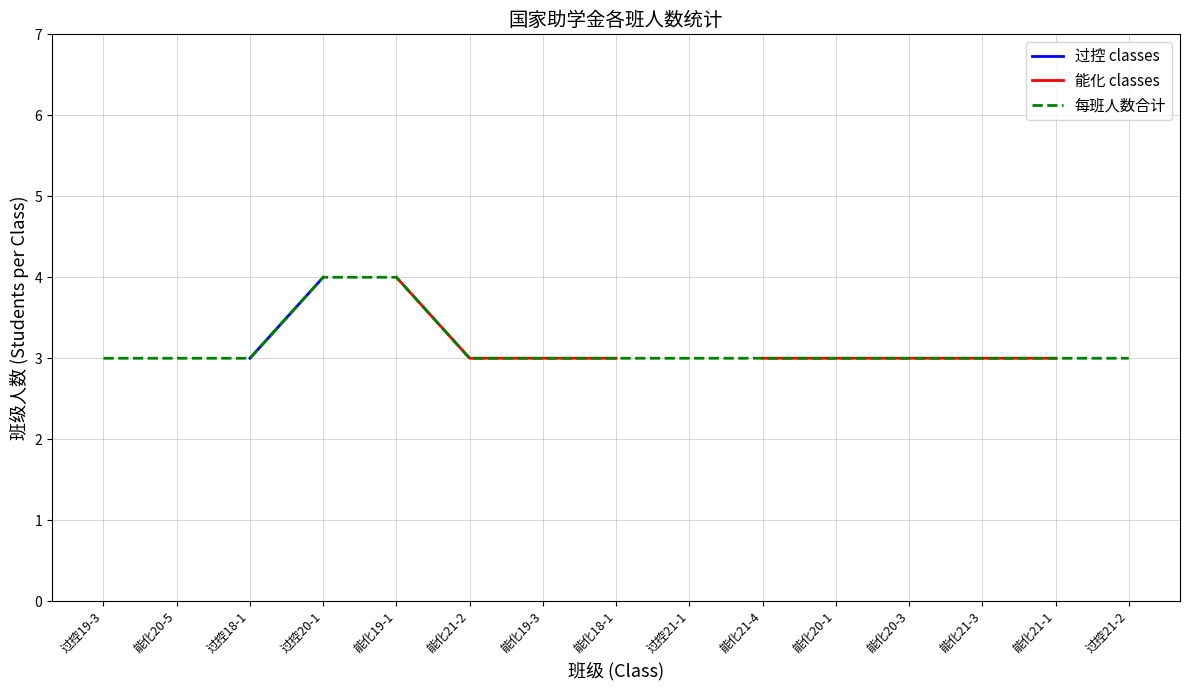

What is the difference between the maximum and second lowest values in the 每班人数合计 series?

1.0